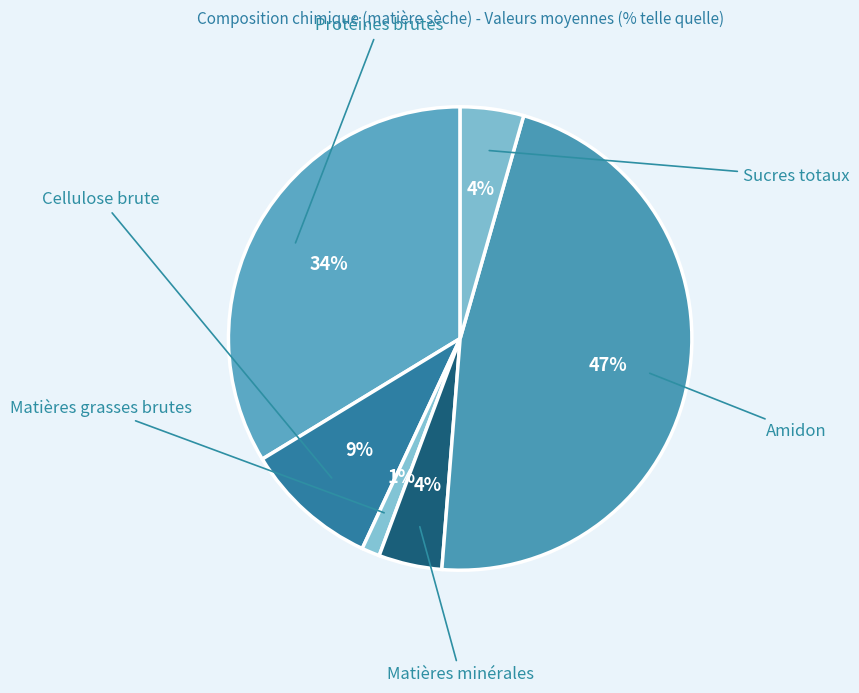

Count the number of slices in the pie.

6